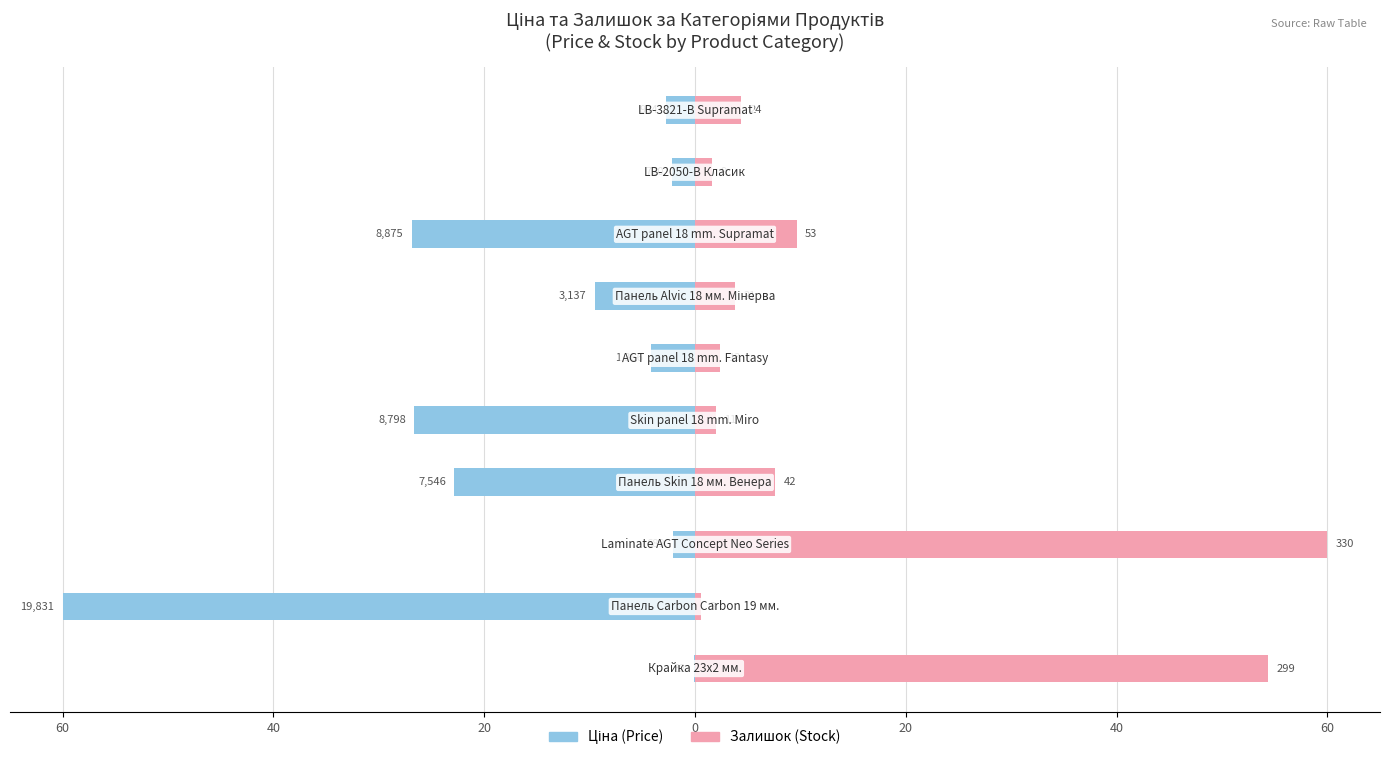

At 8, list the series in order from largest to smallest.

Залишок (Stock), Ціна (Price)